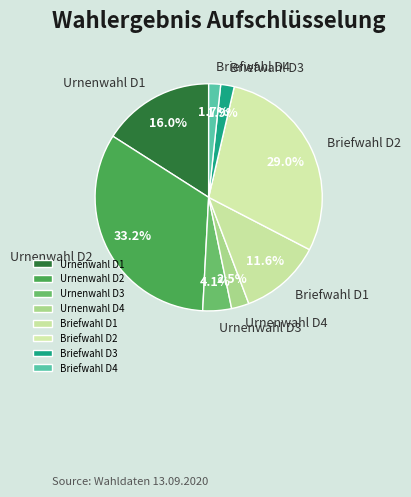

Which slice is the largest?

Urnenwahl D2